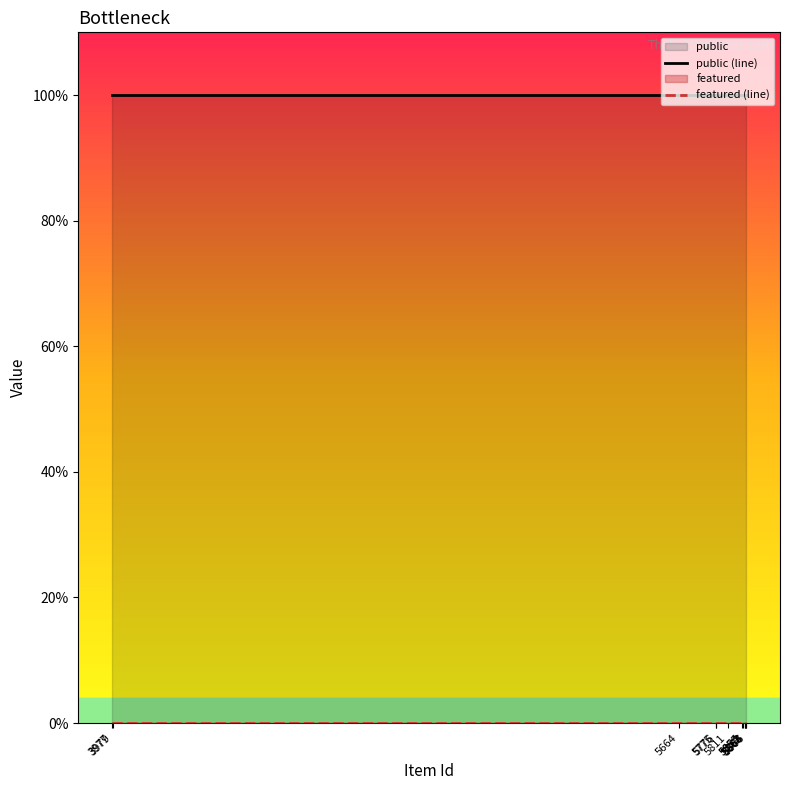

True or false: public (line) and featured (line) cross at least once.

False